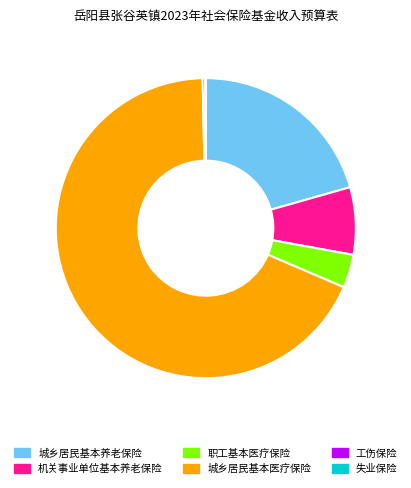

What is the largest slice in the pie chart?

城乡居民基本医疗保险